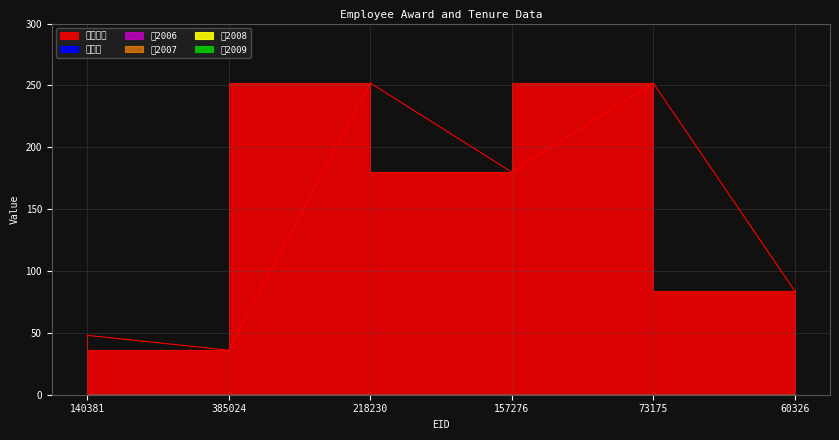

At how many categories does at least one series exceed 205?

2